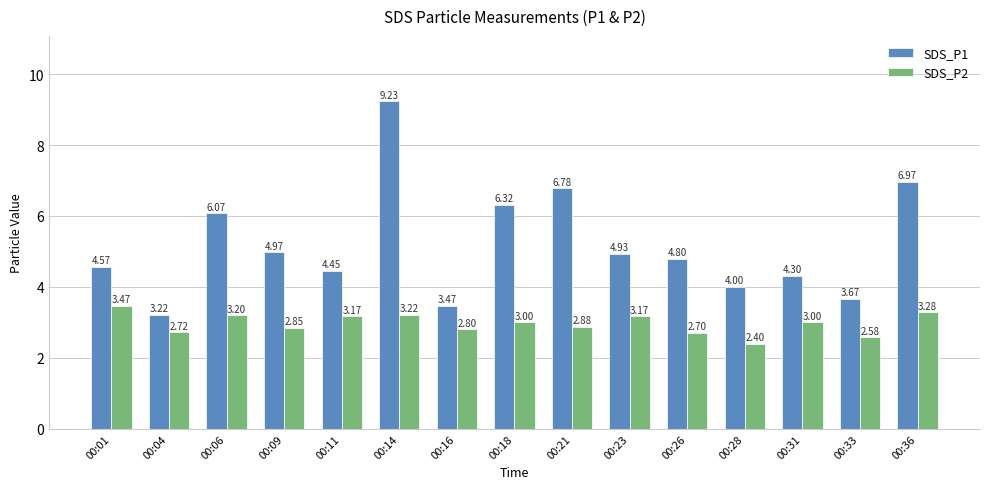

The SDS_P2 series shows 3.2 at 00:23. True or false?

True